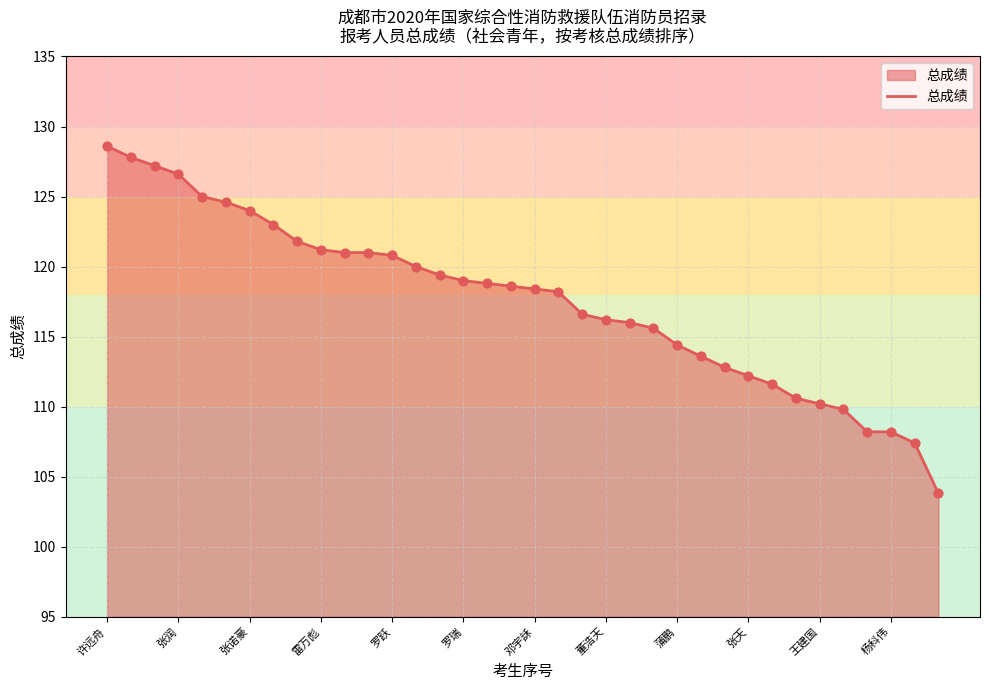

What is the greatest value displayed?

128.6